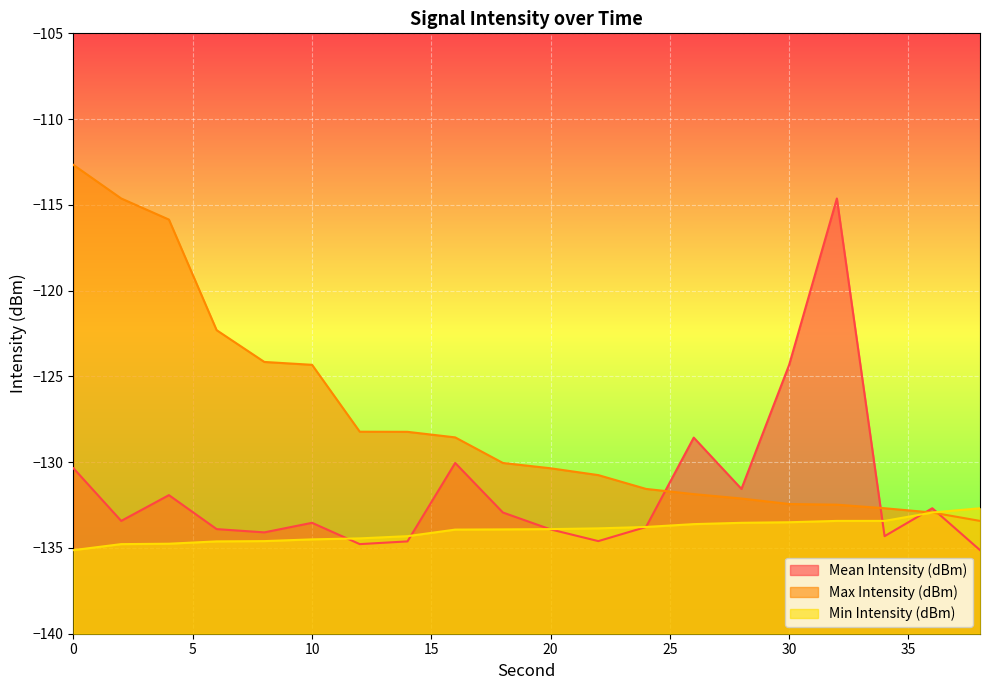

How many lines are shown in the chart?

3